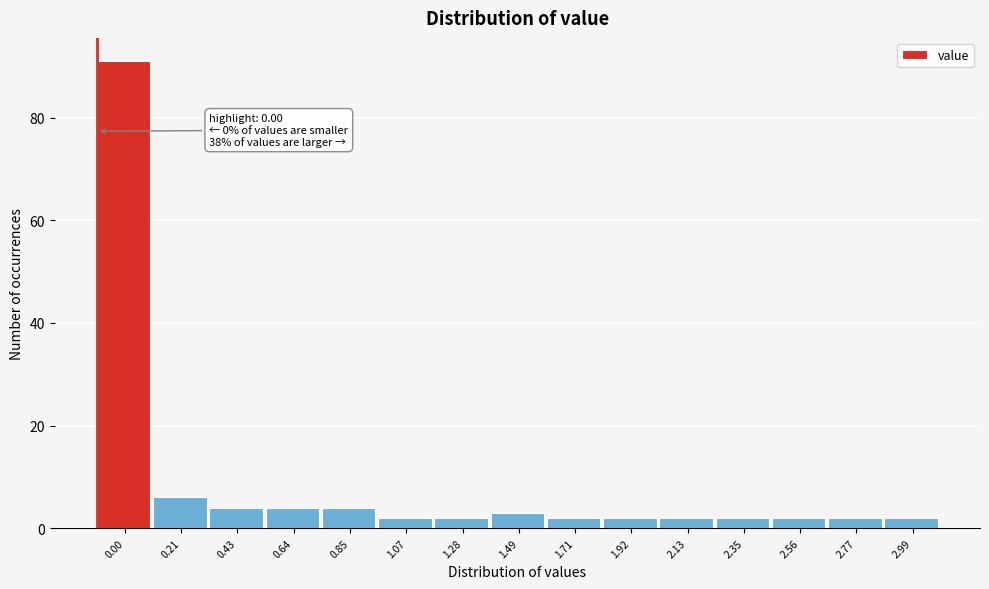

Reading left to right, list all the values displayed in this chart.

91	6	4	4	4	2	2	3	2	2	2	2	2	2	2